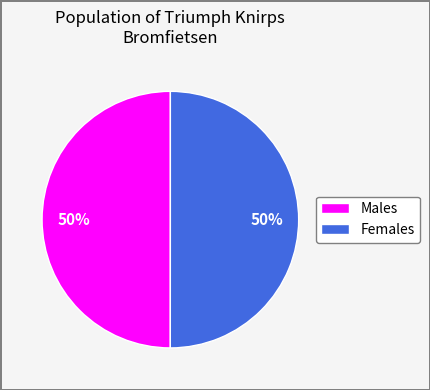

To the nearest percent, what is the average slice percentage?

50%